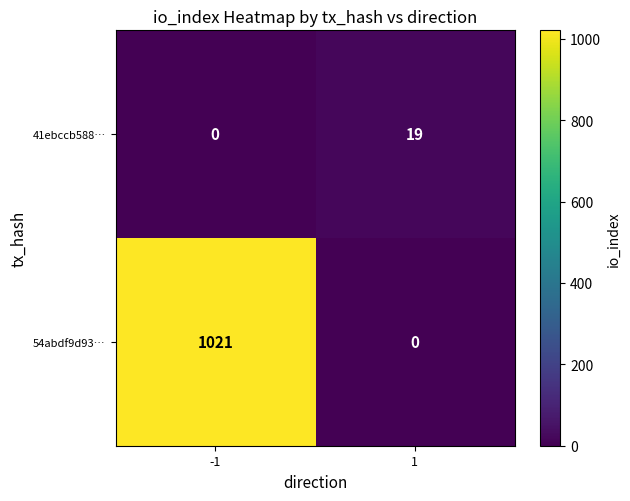

At which category is the sum across all series the highest?

-1